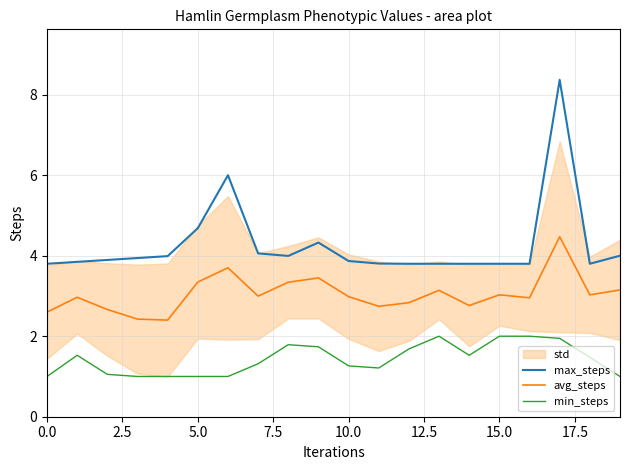

Does the chart have visible grid lines?

Yes